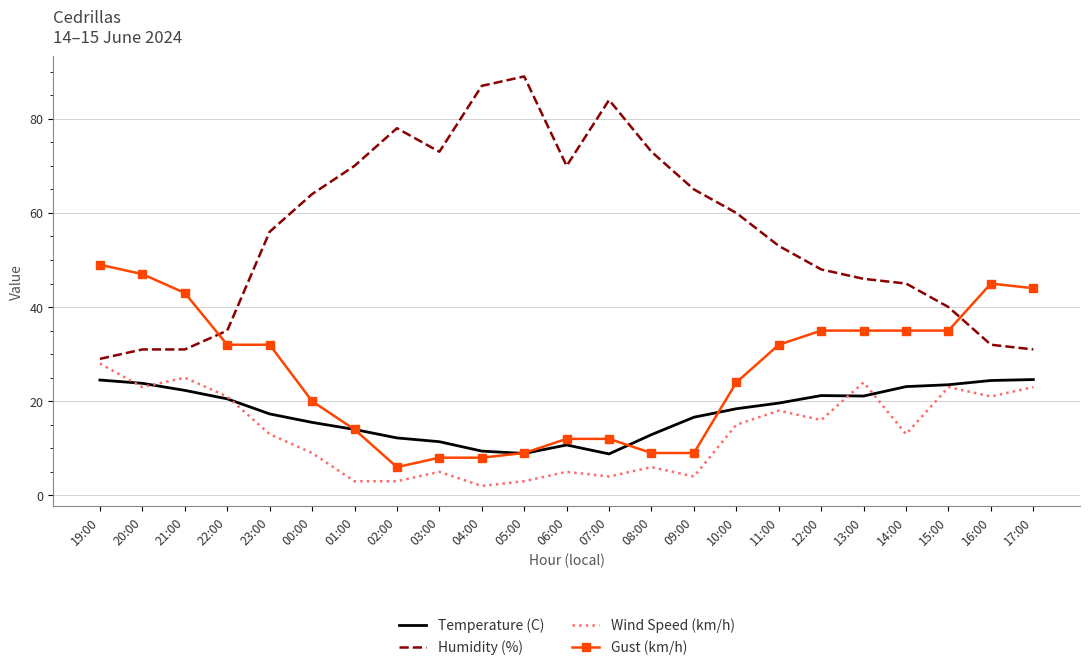

Which series ends up on top after the final intersection of Temperature (C) and Wind Speed (km/h)?

Temperature (C)